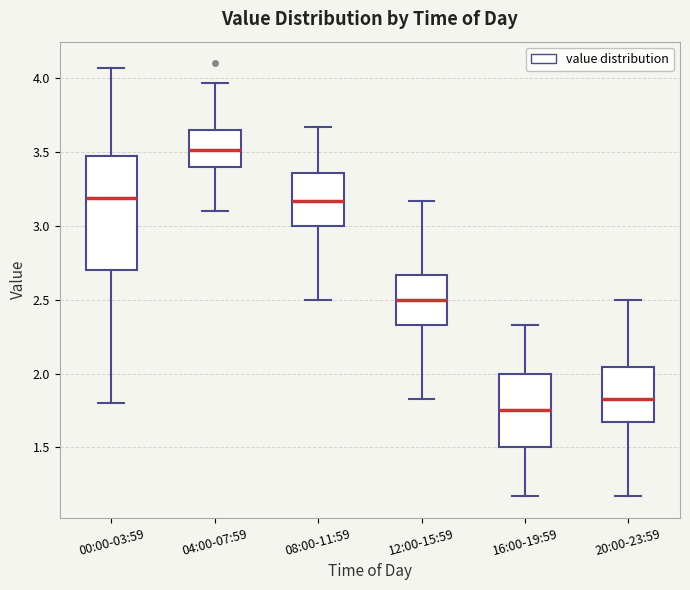

Where does the lower whisker of the box for 08:00-11:59 end on the y-axis? The values are not printed on the chart, so give them approximately, as read against the axis.

2.50